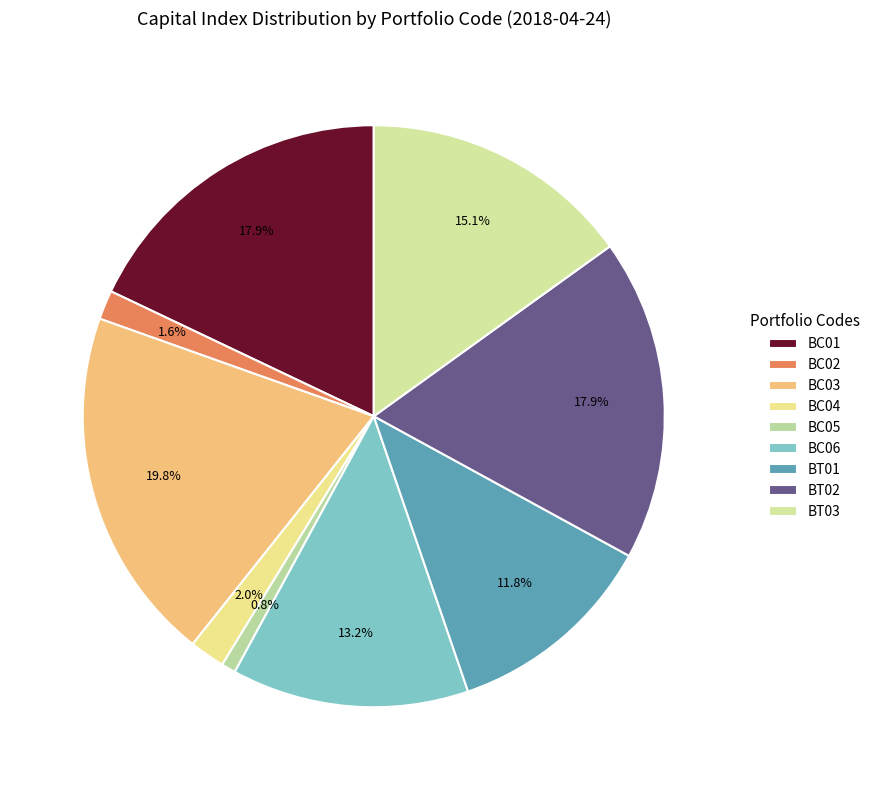

What percentage is the BC03 slice, to the nearest percent?

20%